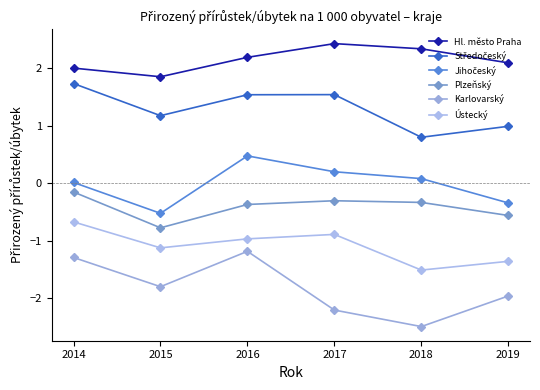

What is the value of the Jihočeský point at the 3rd from the left?

0.5